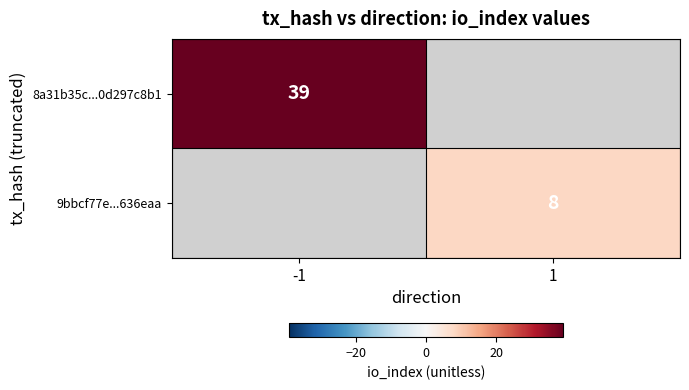

Is it true that 9bbcf77e...636eaa equals 3 at 1?

False